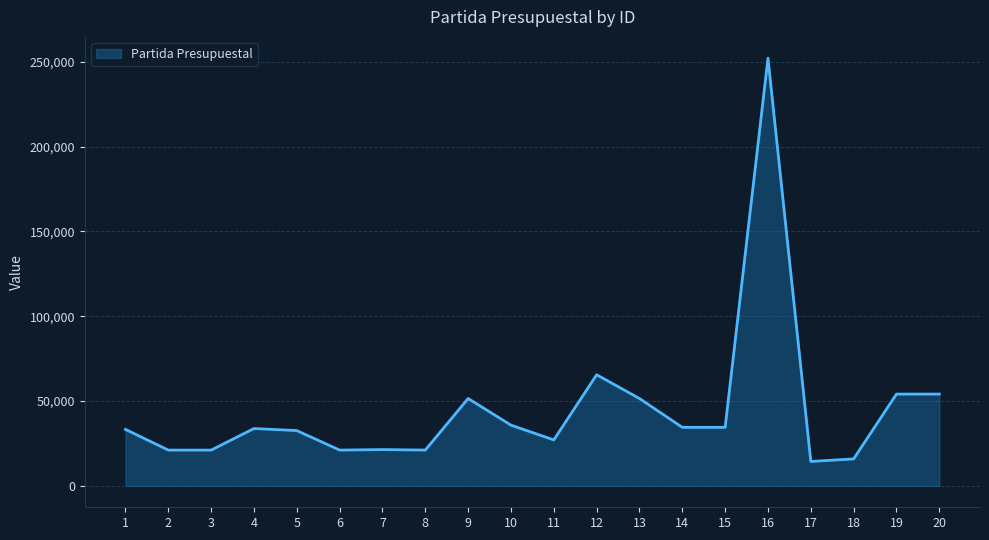

What is the change in value from 6 to 14?

+13400